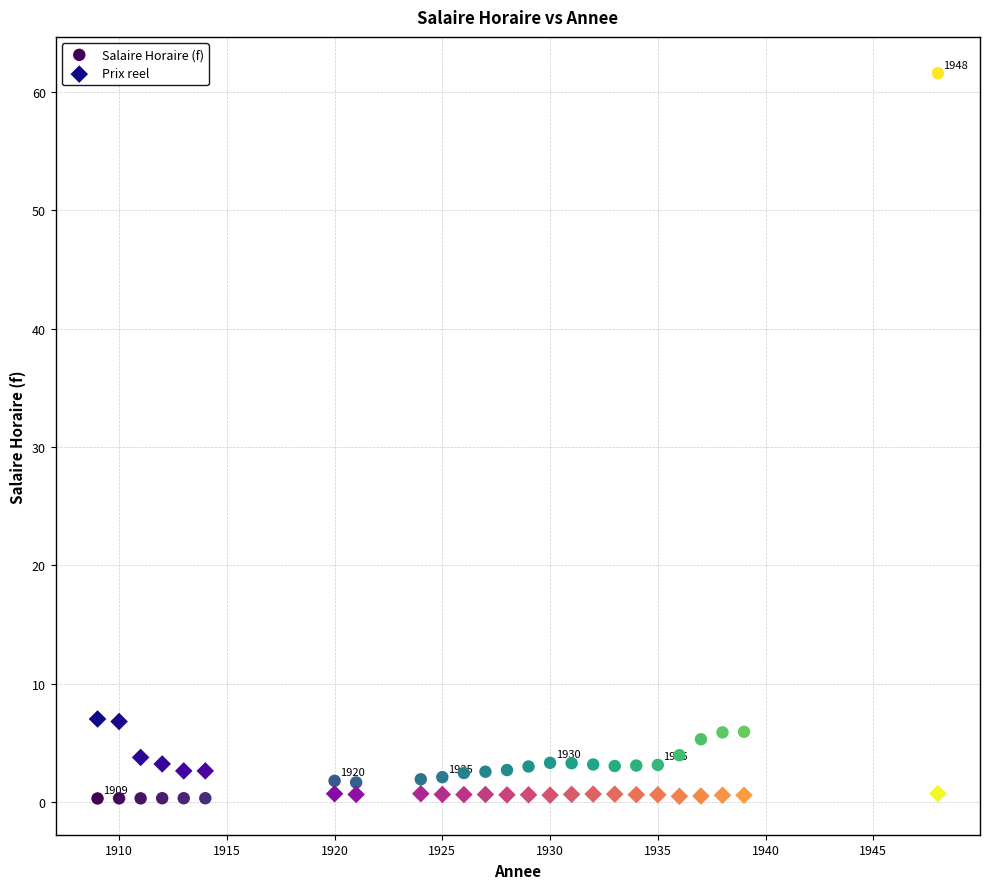

Which series has the widest spread of Y values?

Salaire Horaire (f)